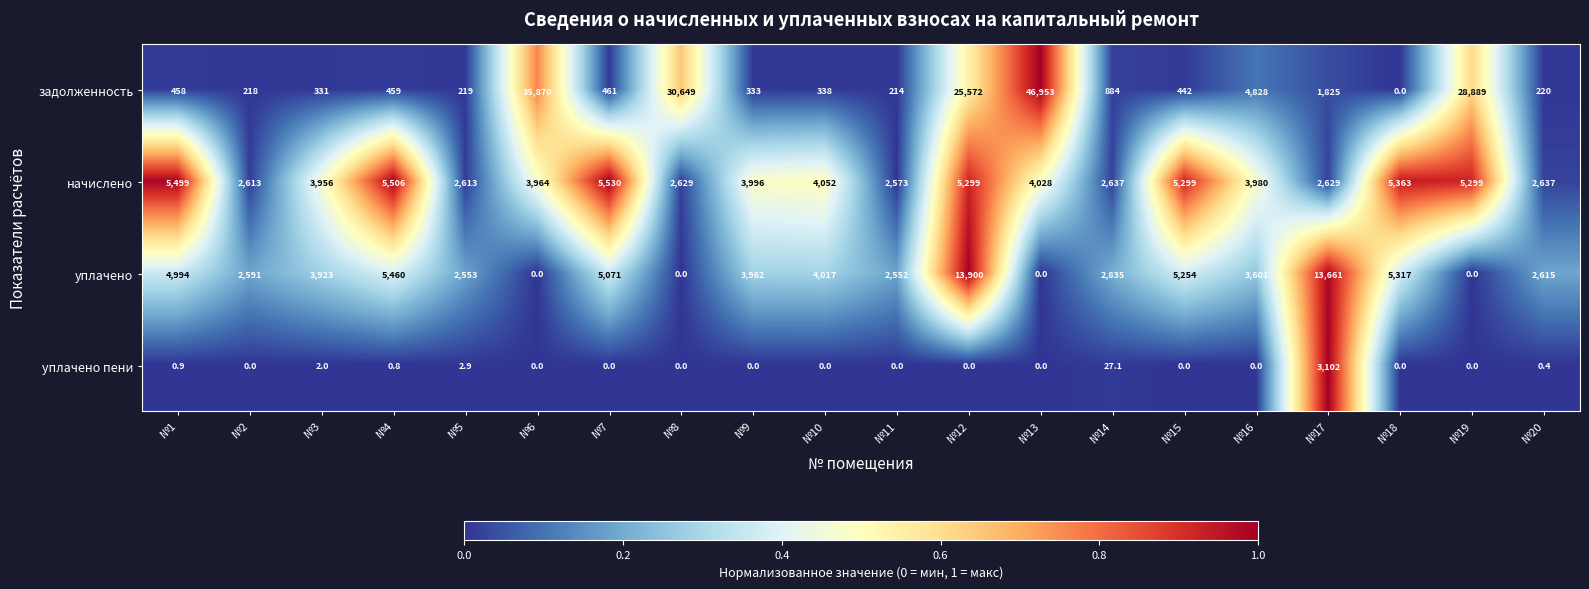

What is the total value across all series at №2?

5422.0